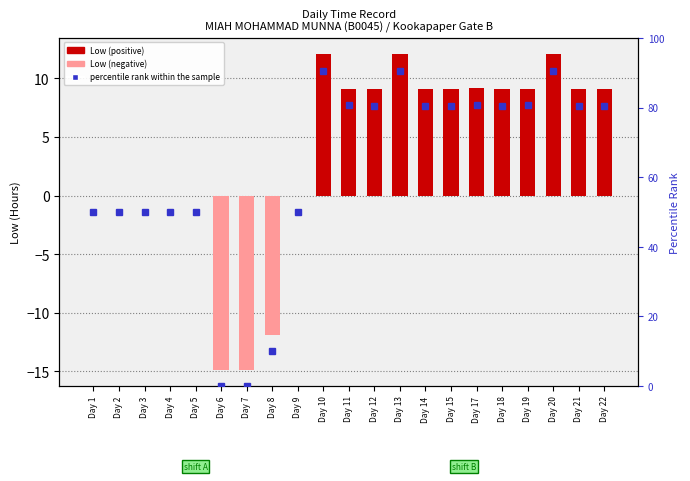

Rank the series by their average value, from lowest to highest.

Low, percentile rank within the sample